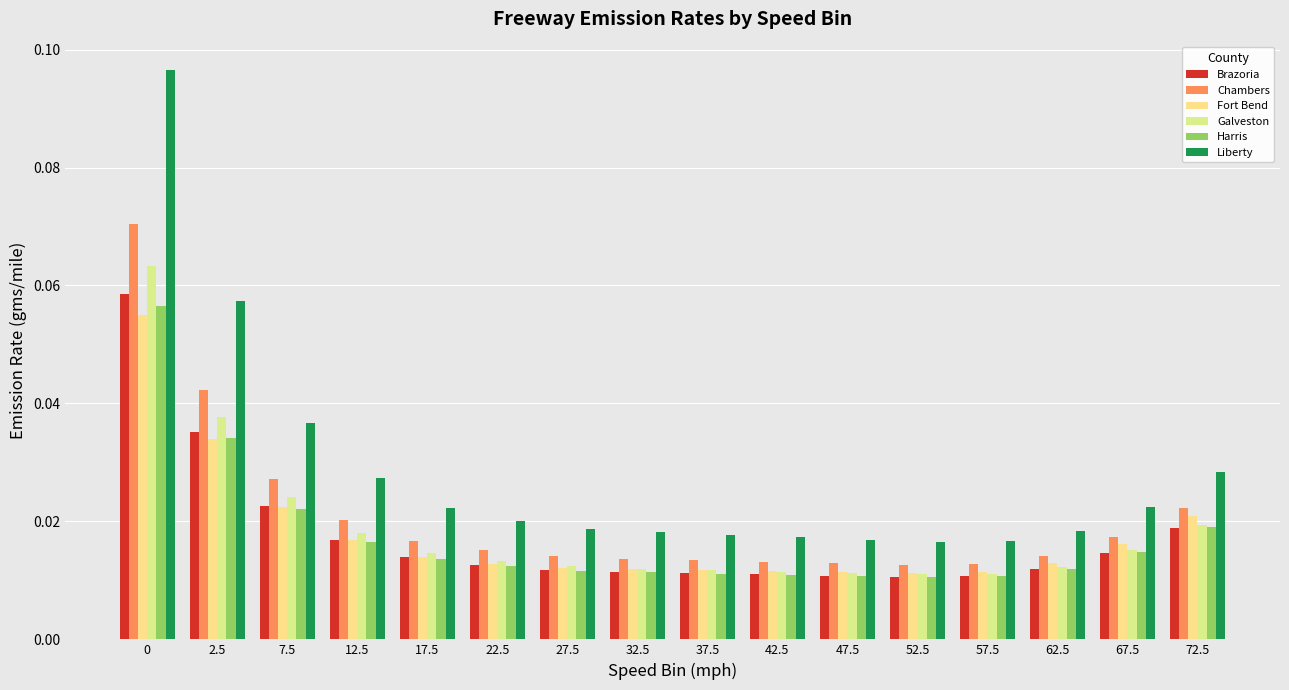

Count the number of data series in this chart.

6